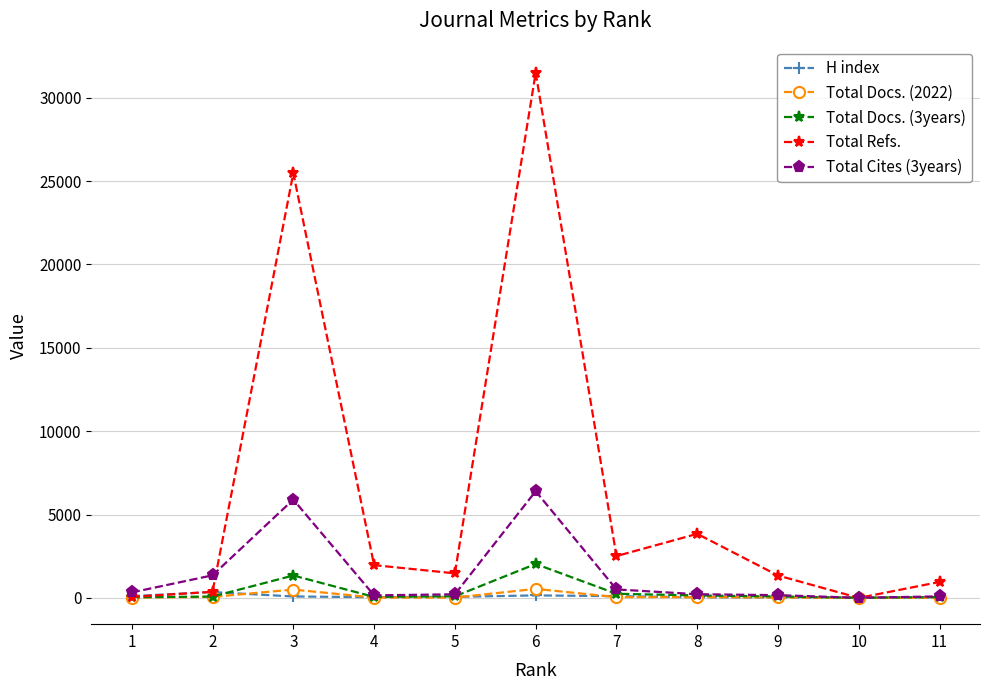

Where does the Total Refs. series first go above 1473?

3